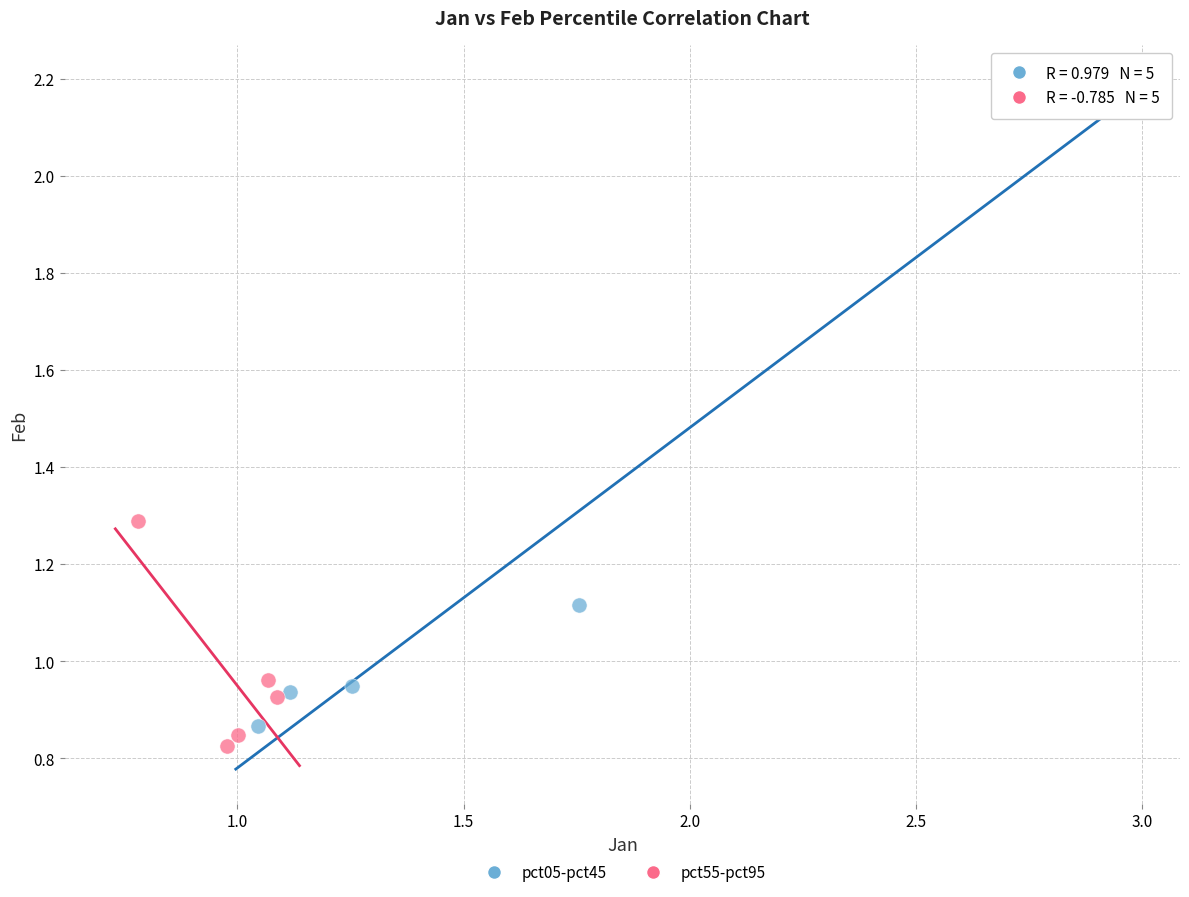

Which series reaches the maximum Y coordinate?

pct05-pct45